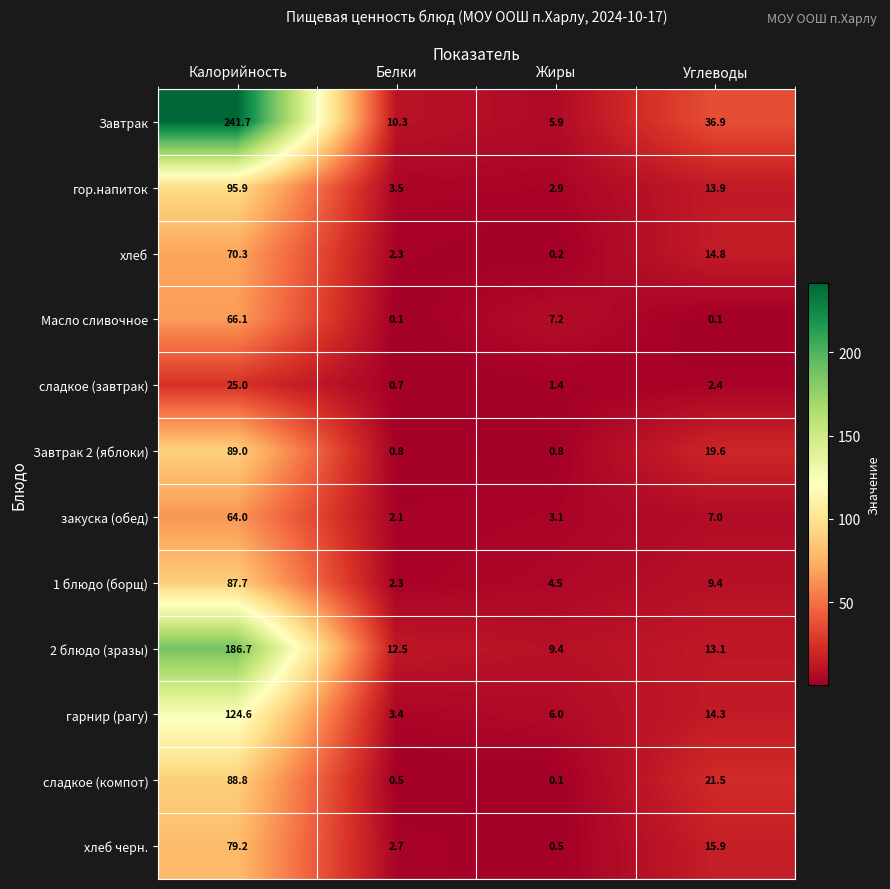

The value of сладкое (завтрак) at Калорийность is 9.4. True or false?

False